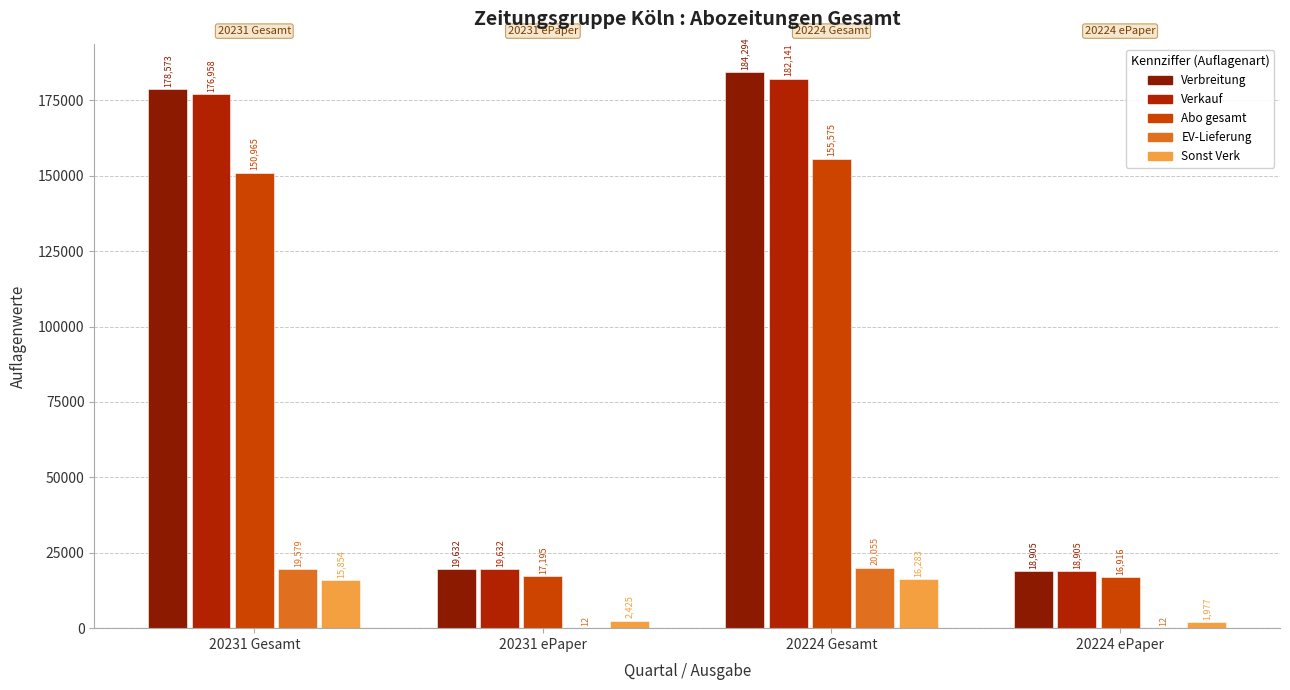

What is the spread (max minus min) of values at 20224 ePaper?

18893